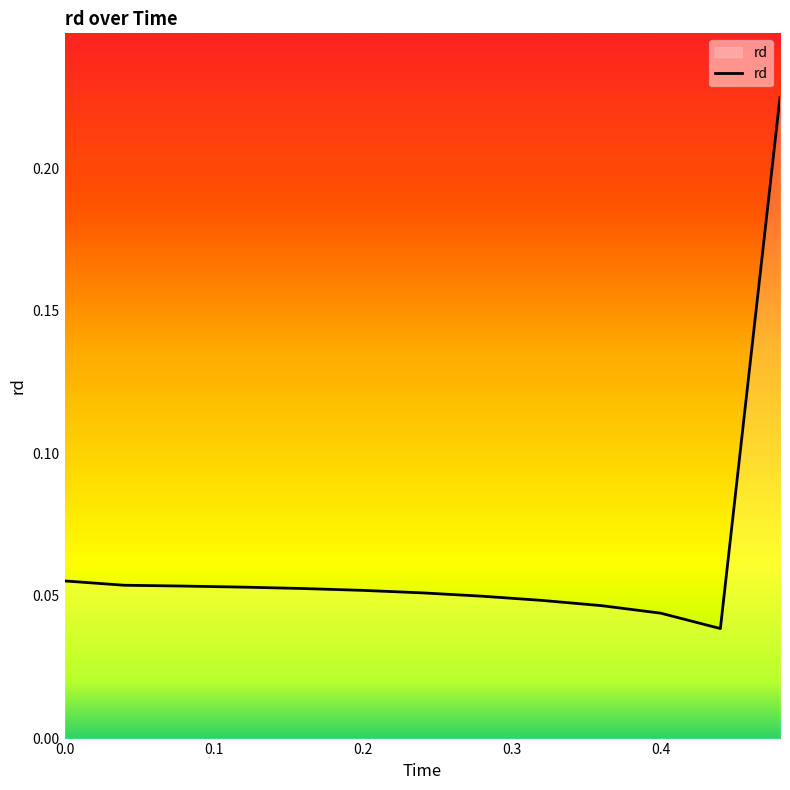

Is this an area chart (filled region under the line)?

Yes